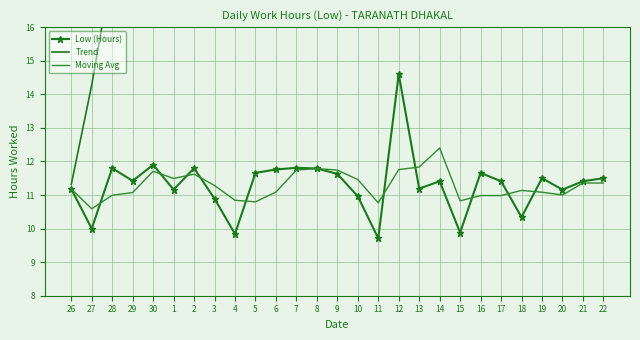

True or false: Trend and Moving Avg cross at least once.

False